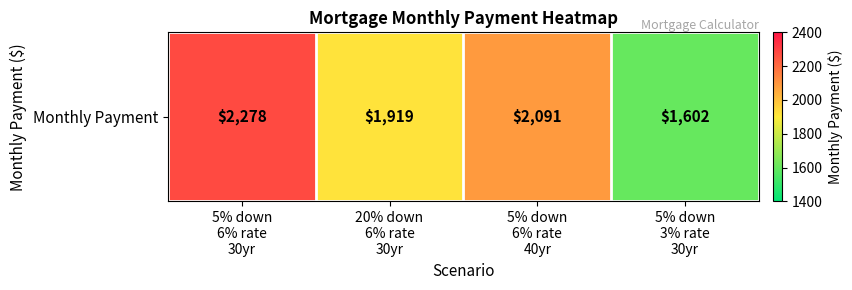

Reading right to left, what are all the values shown in this chart?

1602.1	2090.8	1918.6	2278.3